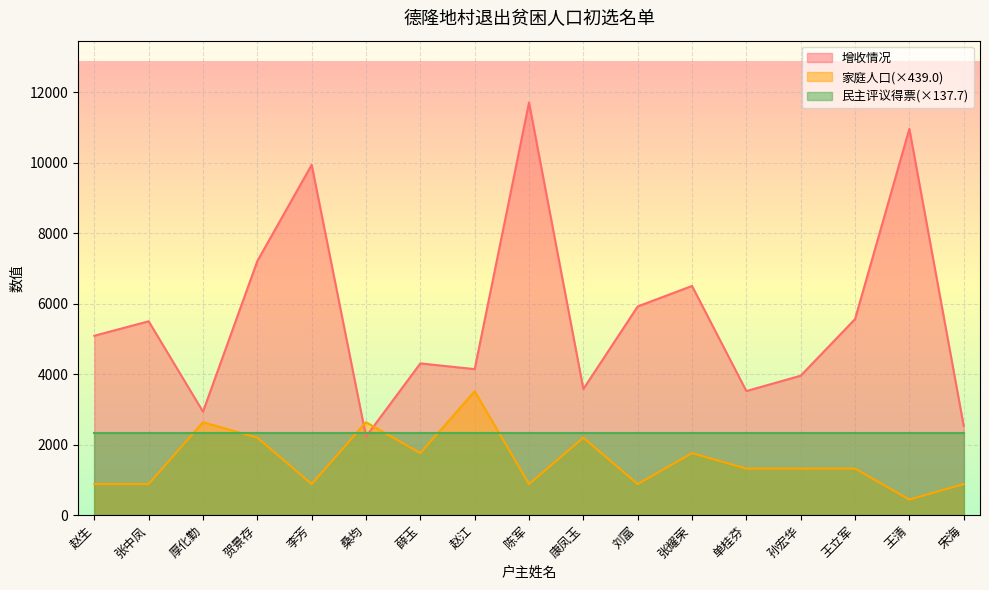

What is the total value across all series at 张中凤?

8717.7